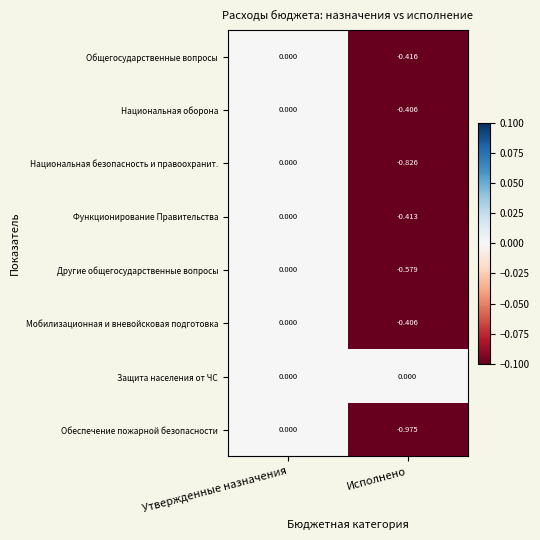

Between Утвержденные назначения and Исполнено, which series saw the biggest shift?

Обеспечение пожарной безопасности